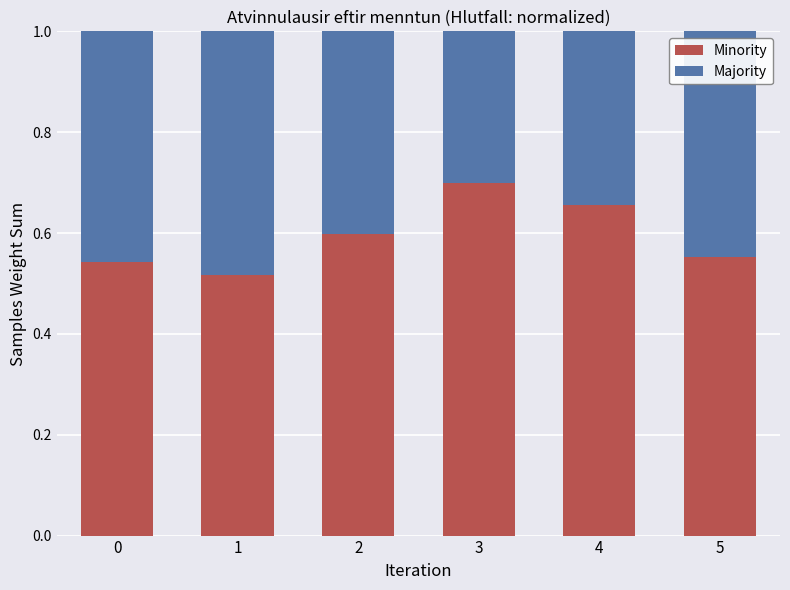

The value of Minority at 2 is 0.9. True or false?

False